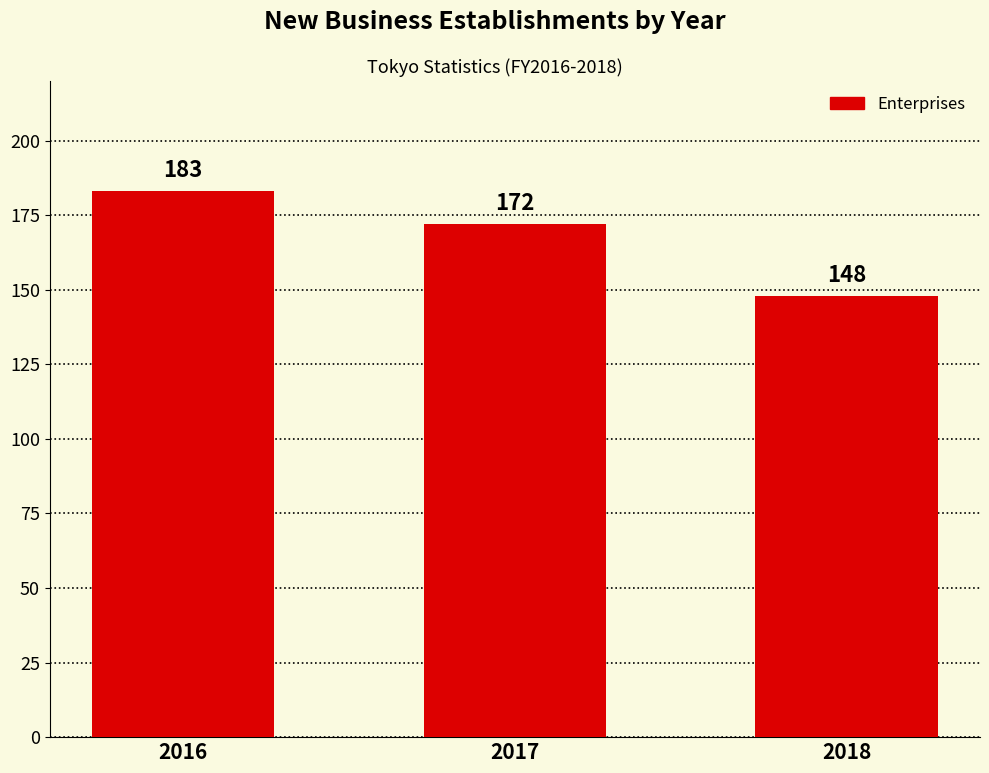

What is the approximate value at 2017, to the nearest 5?

170